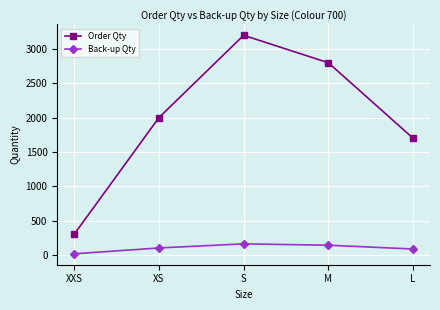

What is the difference between the maximum and minimum values in the Back-up Qty series?

145